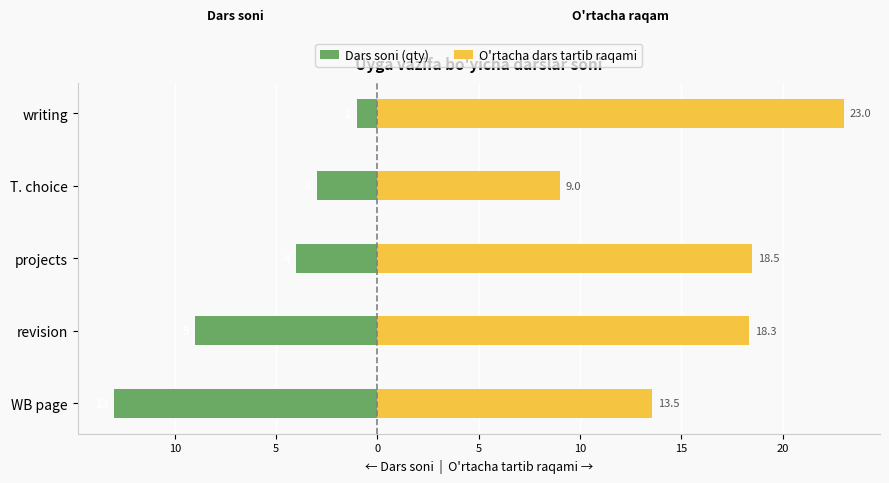

How many series are shown in this chart?

2